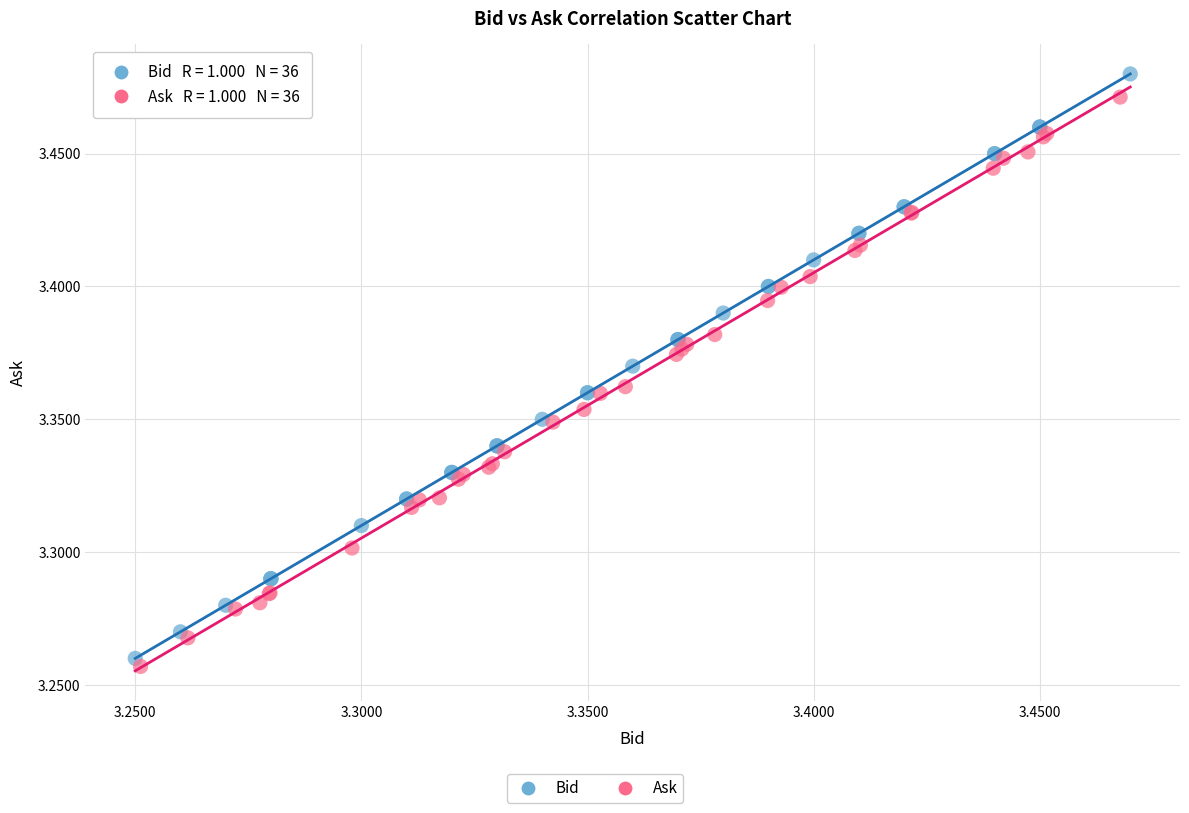

Which series has the widest spread of Y values?

Bid